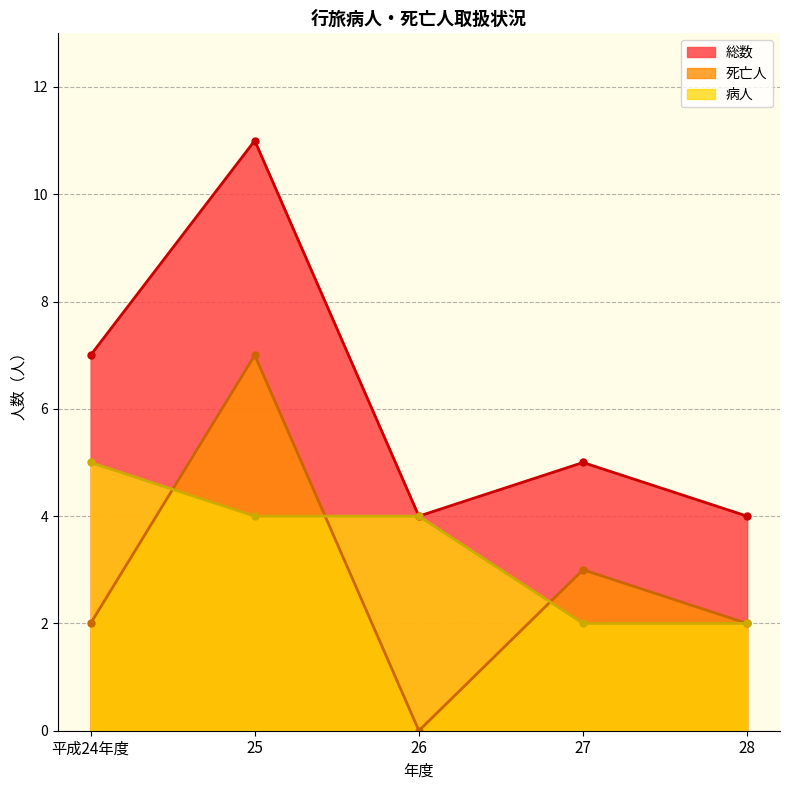

At how many categories does at least one series exceed 6?

2